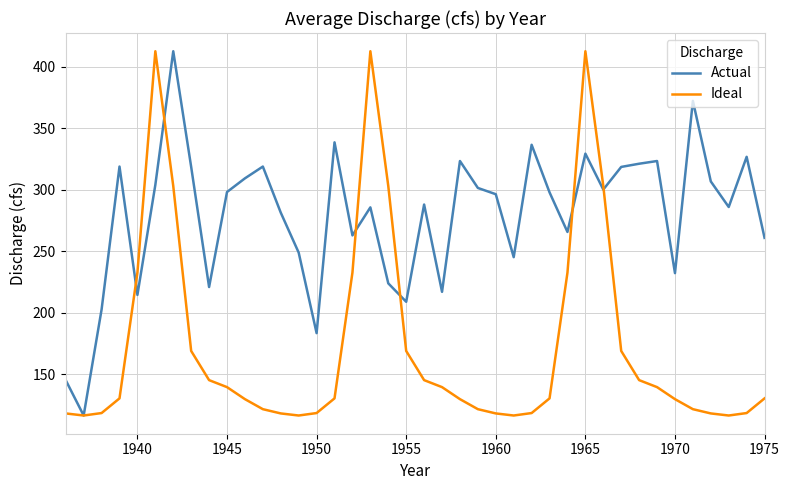

What is the highest value of the Actual series?

412.8